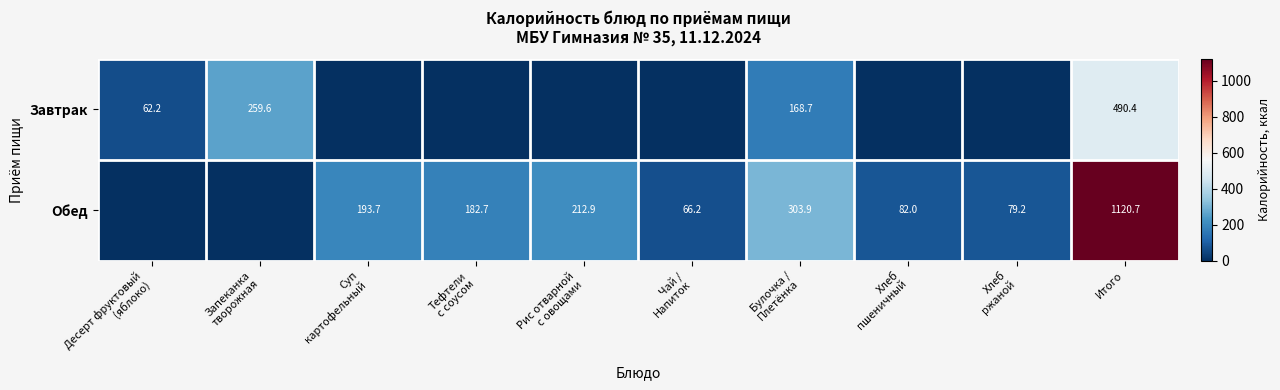

What is the difference between the highest and lowest values at Итого?

630.3